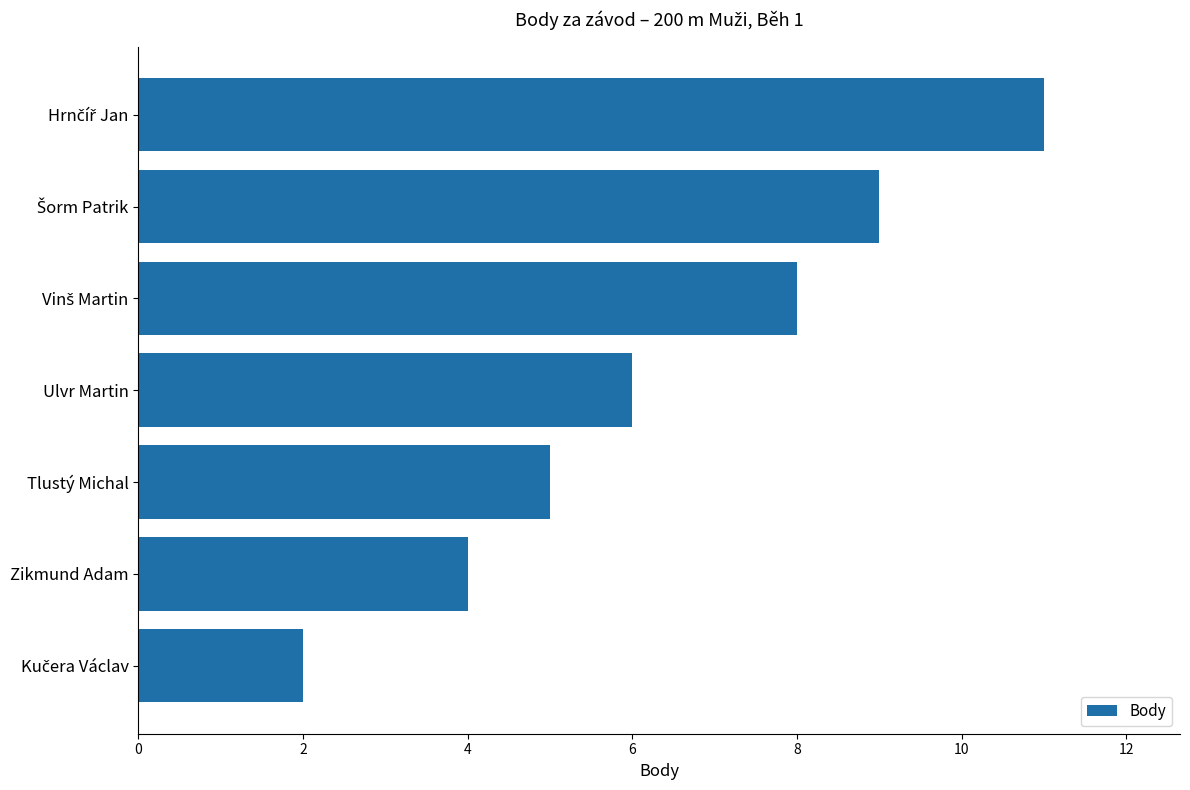

Count the values in the range 4 to 9.

5